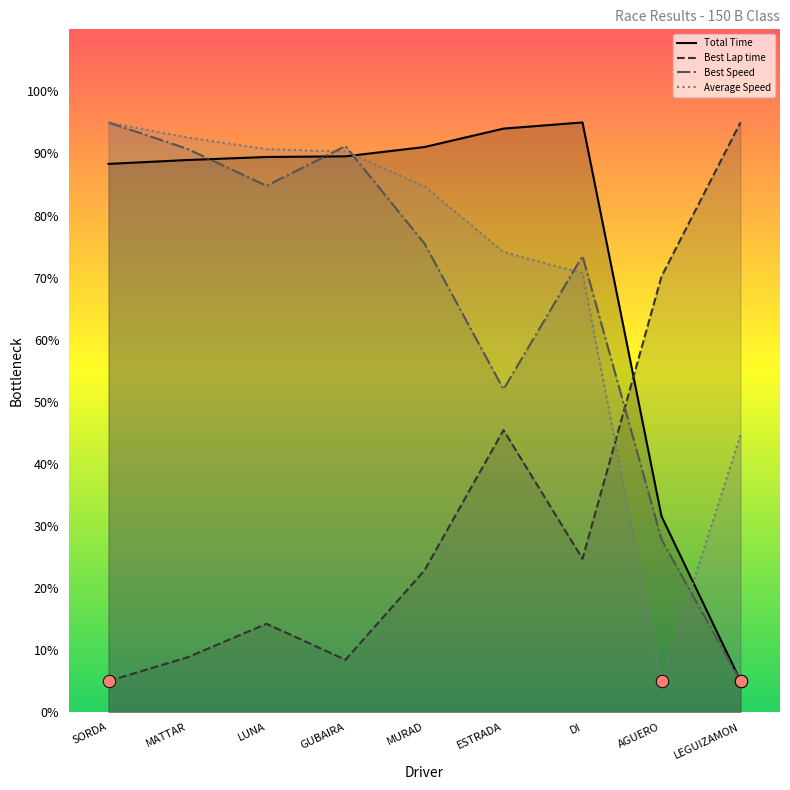

Is the value of Total Time at GUBAIRA greater than the value of Average Speed at AGUERO?

Yes